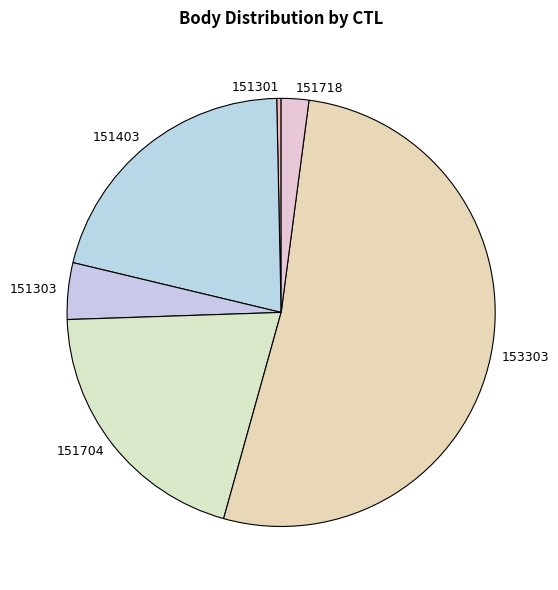

Combined, do 151718 and 151704 account for over 50%?

No